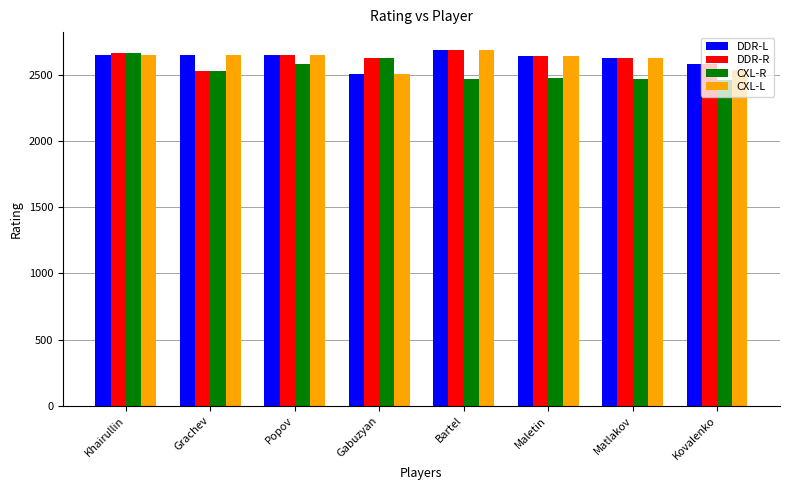

Count the number of categories in the chart.

8